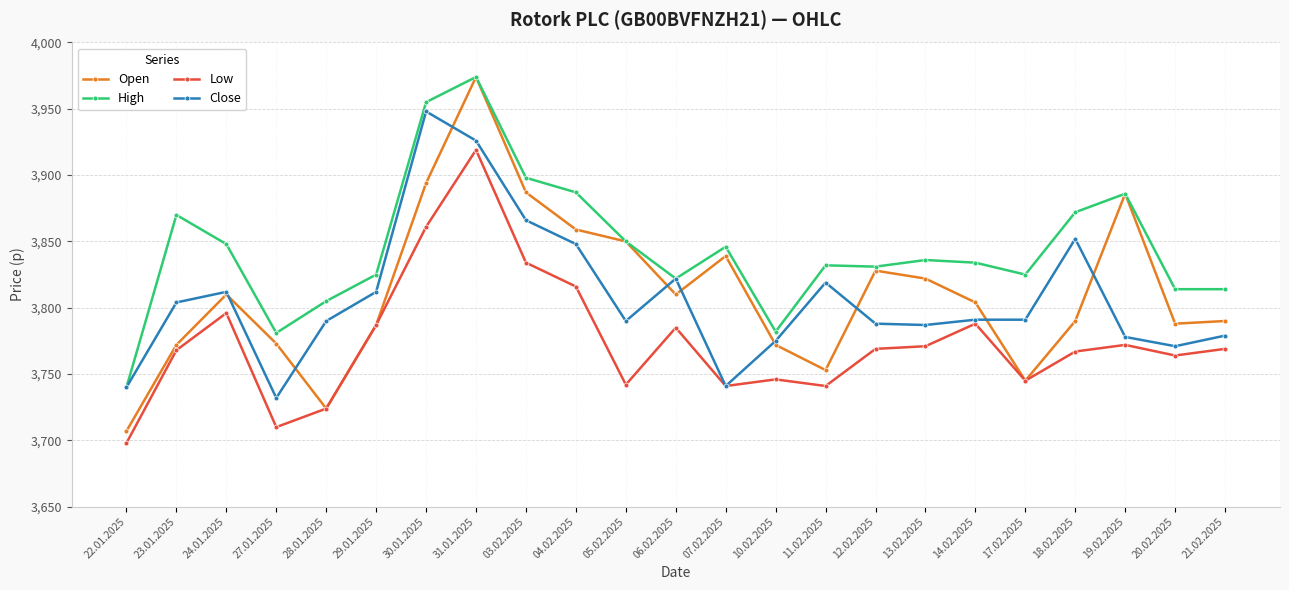

What is the greatest value displayed?

3974